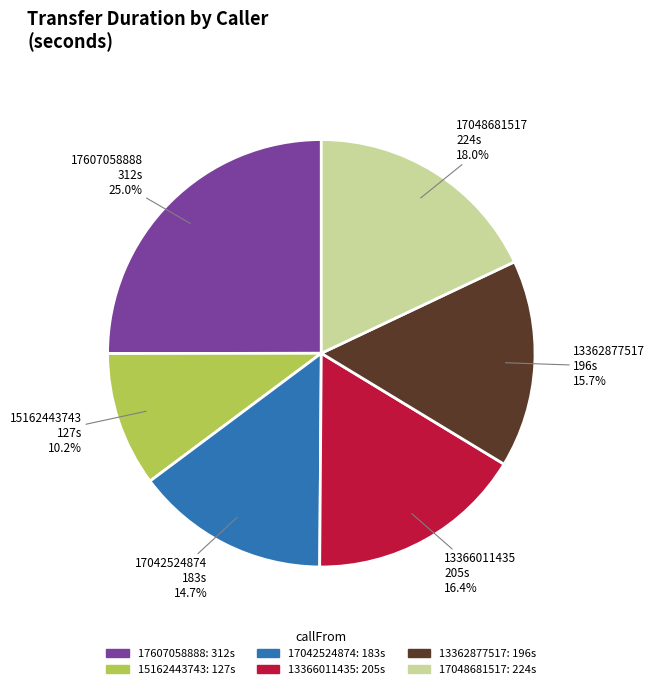

Which slice is the largest?

17607058888